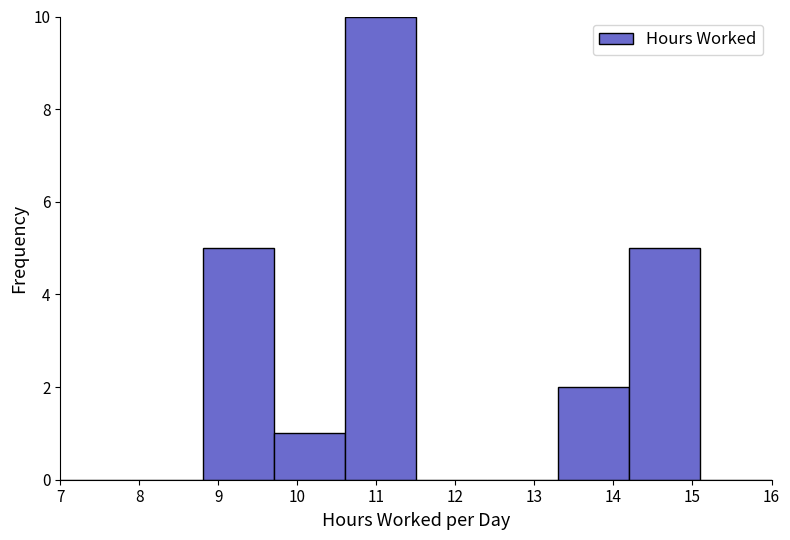

How tall is the bar that spans 8.8 to 9.7 on the x-axis? The values are not printed on the chart, so give them approximately, as read against the axis.

5